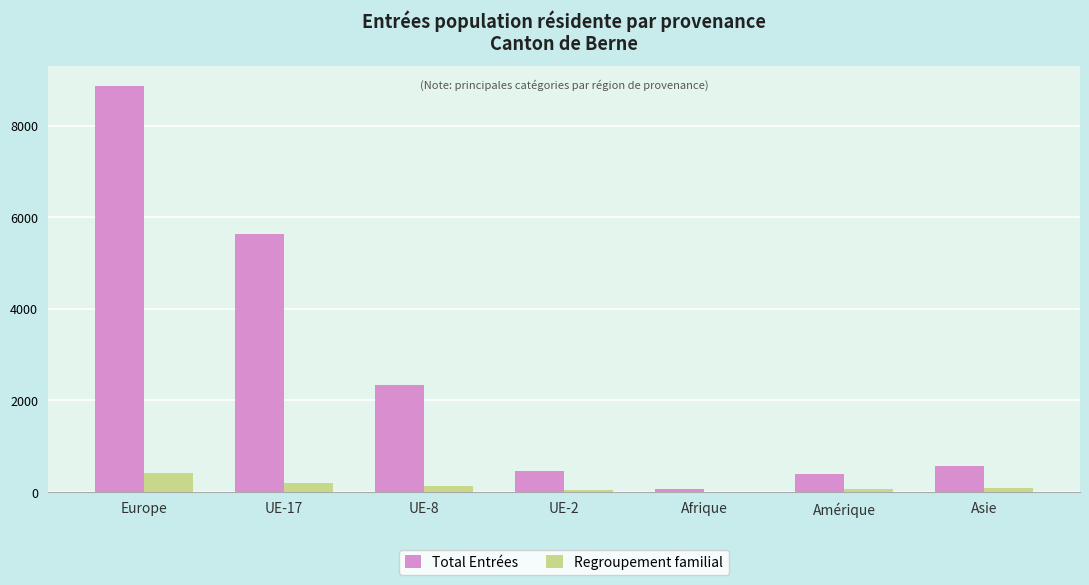

Which series has the largest total across all categories?

Total Entrées